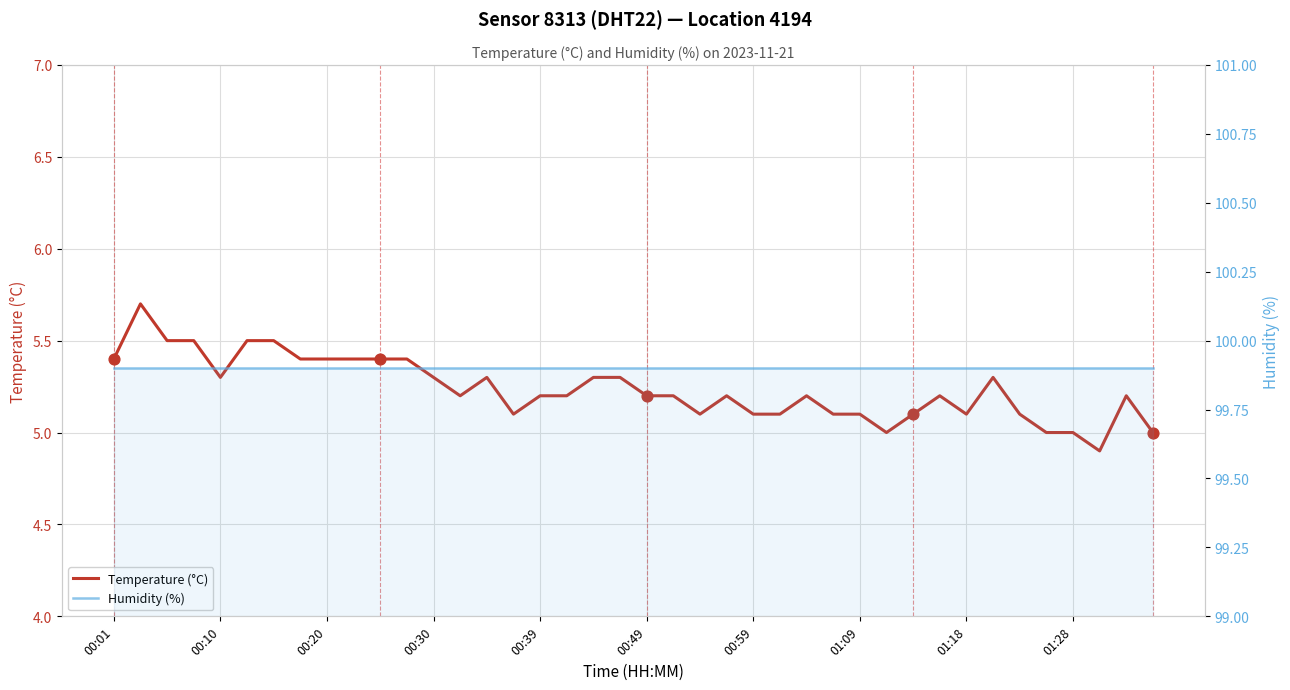

Which series contains the highest Y value?

Humidity (%)